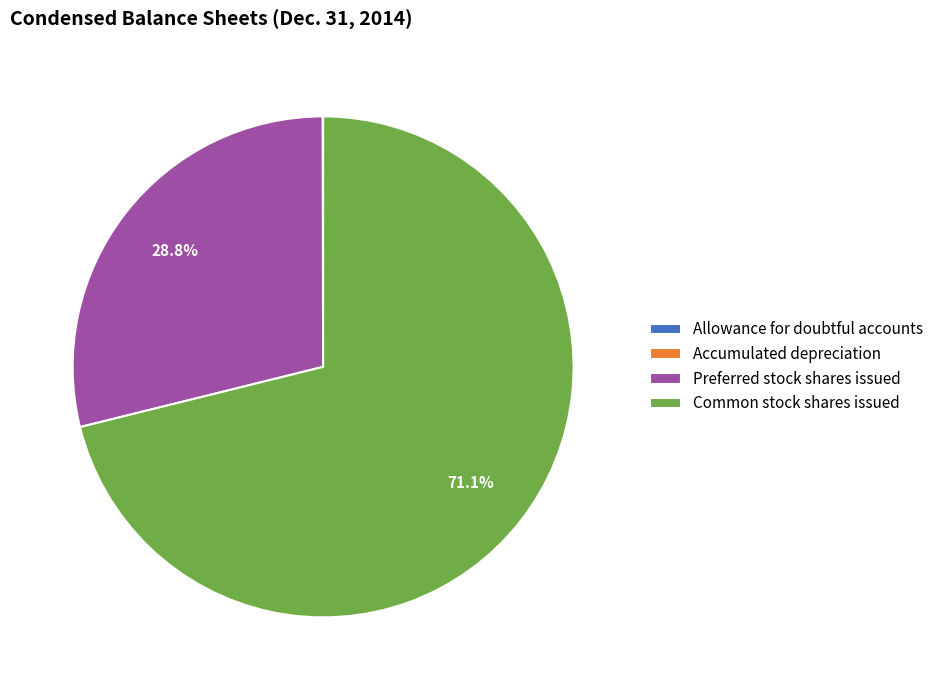

What is the total percentage of Common stock shares issued and Preferred stock shares issued?

100.0%